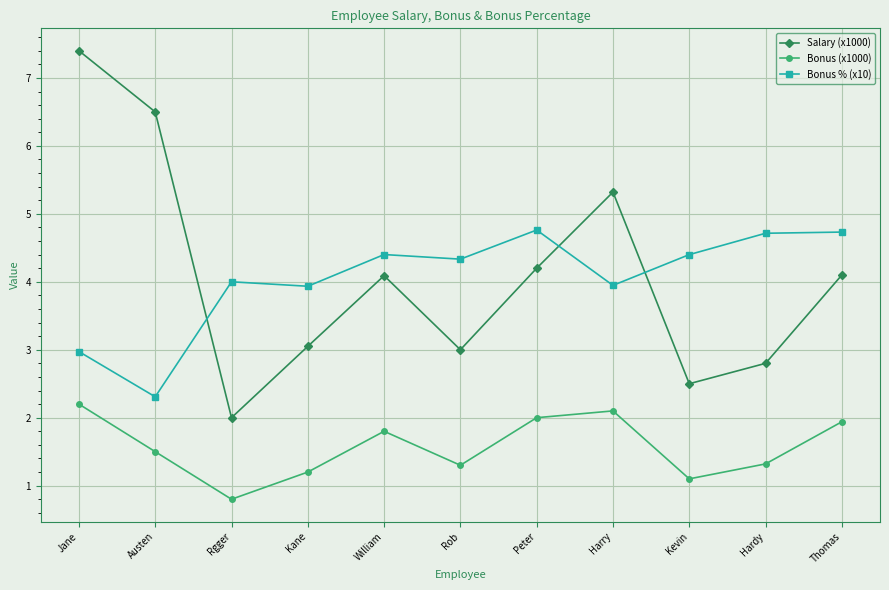

Is it true that Salary (x1000) equals 1.4 at Thomas?

False